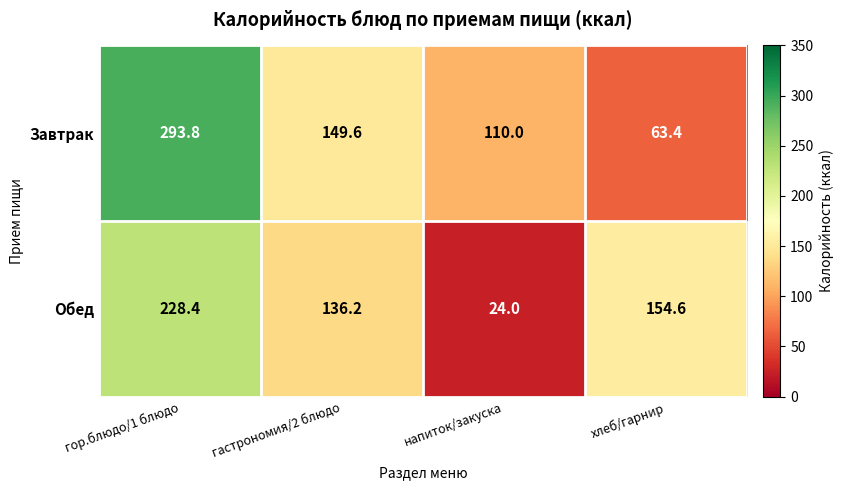

Reading left to right, list all the values displayed in this chart.

Завтрак: 293.8	149.6	110.0	63.4
Обед: 228.4	136.2	24.0	154.6